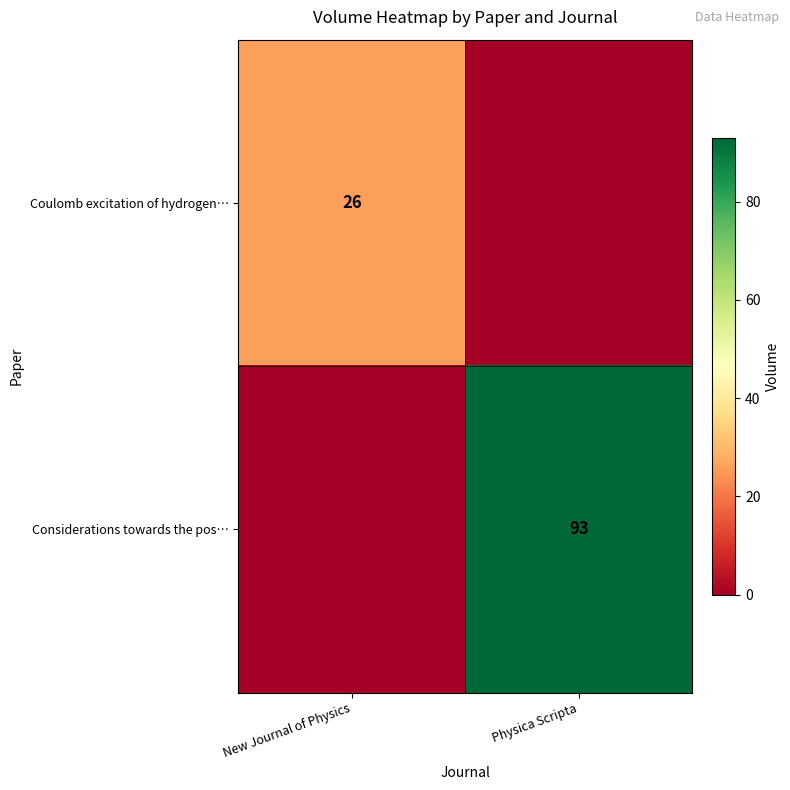

Which label corresponds to the largest value in the chart?

Physica Scripta